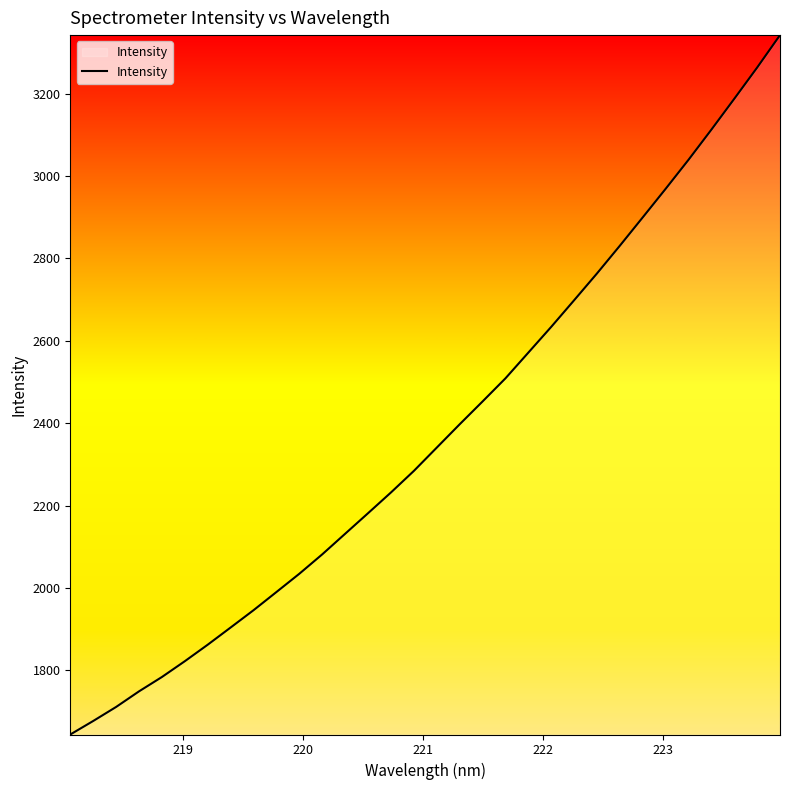

What is the greatest value displayed?

3342.1